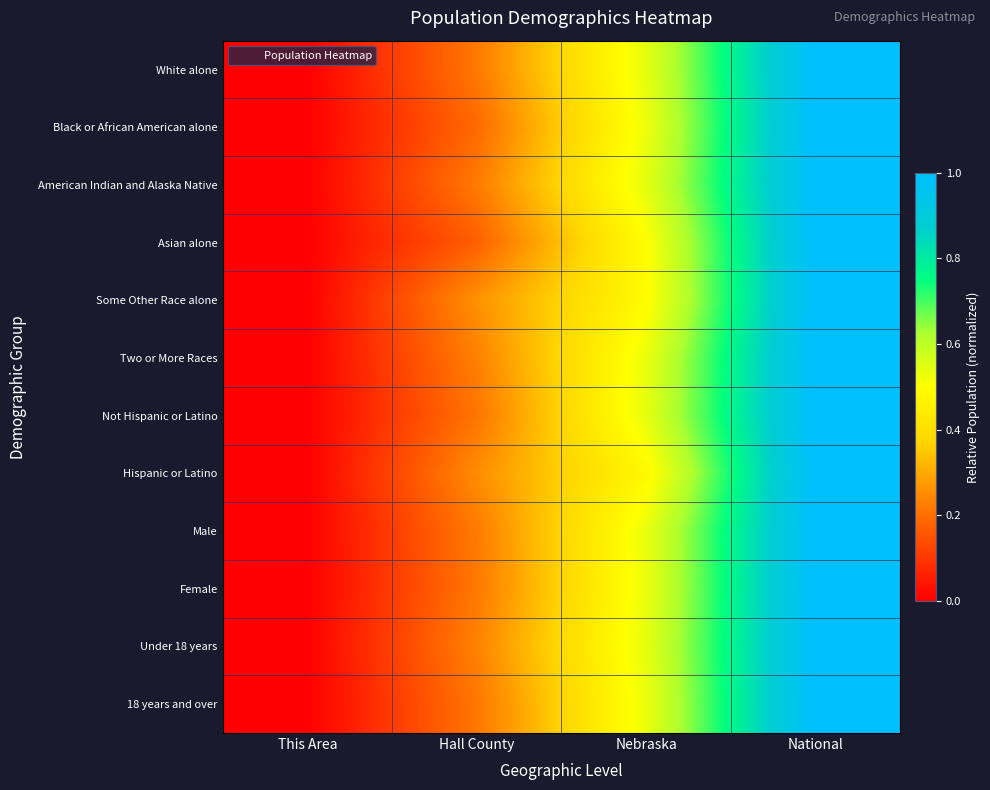

Count the number of data series in this chart.

12